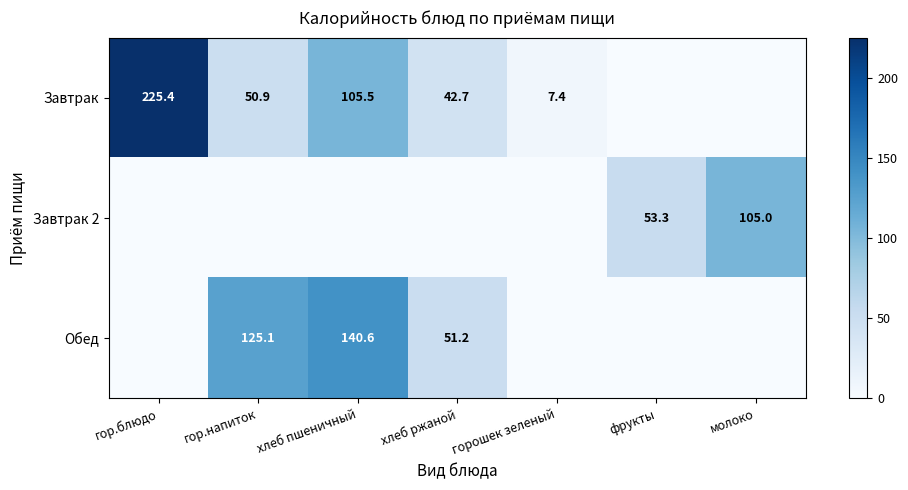

The Завтрак series shows 225.4 at гор.блюдо. True or false?

True